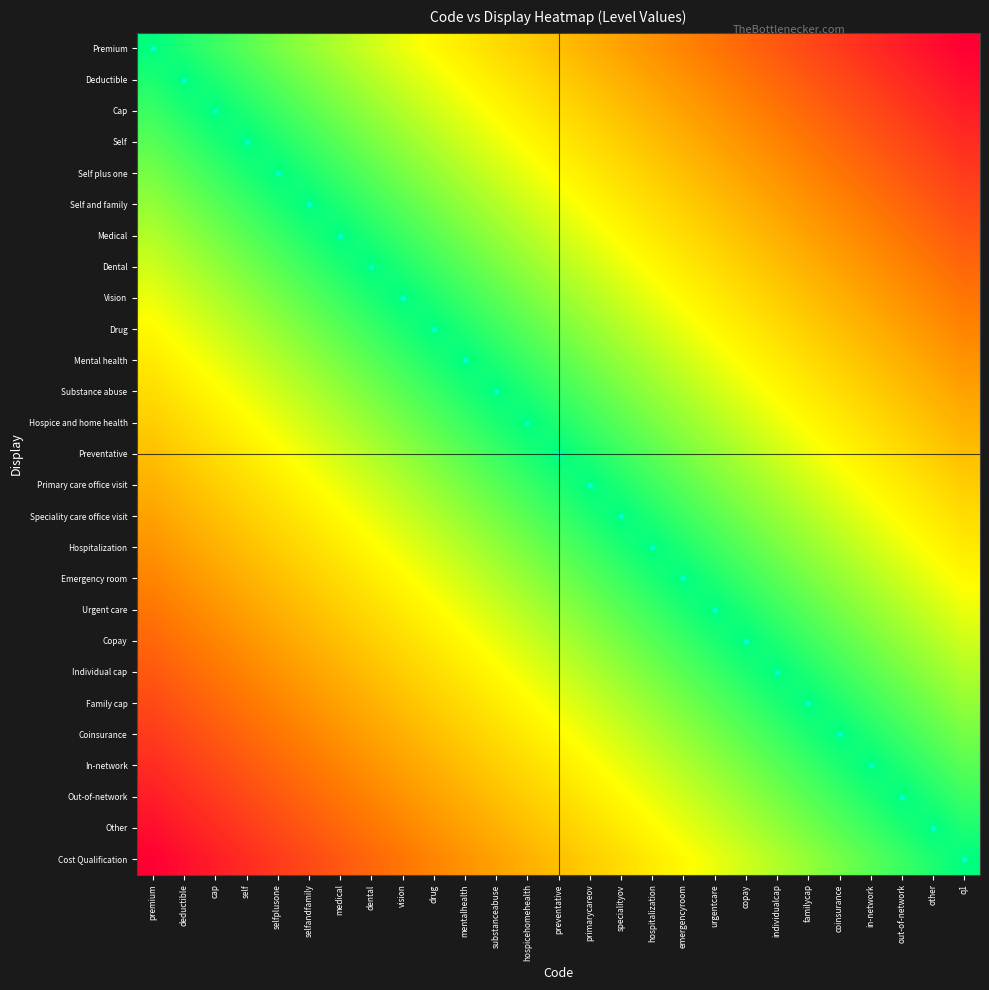

Reading left to right, what are all the values shown in this chart?

Premium: premium=1.0	deductible=1.0	cap=0.9	self=0.9	selfplusone=0.8	selfandfamily=0.8	medical=0.8	dental=0.7	vision=0.7	drug=0.7	mentalhealth=0.6	substanceabuse=0.6	hospicehomehealth=0.5	preventative=0.5	primarycareov=0.5	specialityov=0.4	hospitalization=0.4	emergencyroom=0.3	urgentcare=0.3	copay=0.3	individualcap=0.2	familycap=0.2	coinsurance=0.2	in-network=0.1	out-of-network=0.1	other=0.0	q1=0.0
Deductible: premium=1.0	deductible=1.0	cap=1.0	self=0.9	selfplusone=0.9	selfandfamily=0.8	medical=0.8	dental=0.8	vision=0.7	drug=0.7	mentalhealth=0.7	substanceabuse=0.6	hospicehomehealth=0.6	preventative=0.5	primarycareov=0.5	specialityov=0.5	hospitalization=0.4	emergencyroom=0.4	urgentcare=0.3	copay=0.3	individualcap=0.3	familycap=0.2	coinsurance=0.2	in-network=0.2	out-of-network=0.1	other=0.1	q1=0.0
Cap: premium=0.9	deductible=1.0	cap=1.0	self=1.0	selfplusone=0.9	selfandfamily=0.9	medical=0.8	dental=0.8	vision=0.8	drug=0.7	mentalhealth=0.7	substanceabuse=0.7	hospicehomehealth=0.6	preventative=0.6	primarycareov=0.5	specialityov=0.5	hospitalization=0.5	emergencyroom=0.4	urgentcare=0.4	copay=0.3	individualcap=0.3	familycap=0.3	coinsurance=0.2	in-network=0.2	out-of-network=0.2	other=0.1	q1=0.1
Self: premium=0.9	deductible=0.9	cap=1.0	self=1.0	selfplusone=1.0	selfandfamily=0.9	medical=0.9	dental=0.8	vision=0.8	drug=0.8	mentalhealth=0.7	substanceabuse=0.7	hospicehomehealth=0.7	preventative=0.6	primarycareov=0.6	specialityov=0.5	hospitalization=0.5	emergencyroom=0.5	urgentcare=0.4	copay=0.4	individualcap=0.3	familycap=0.3	coinsurance=0.3	in-network=0.2	out-of-network=0.2	other=0.2	q1=0.1
Self plus one: premium=0.8	deductible=0.9	cap=0.9	self=1.0	selfplusone=1.0	selfandfamily=1.0	medical=0.9	dental=0.9	vision=0.8	drug=0.8	mentalhealth=0.8	substanceabuse=0.7	hospicehomehealth=0.7	preventative=0.7	primarycareov=0.6	specialityov=0.6	hospitalization=0.5	emergencyroom=0.5	urgentcare=0.5	copay=0.4	individualcap=0.4	familycap=0.3	coinsurance=0.3	in-network=0.3	out-of-network=0.2	other=0.2	q1=0.2
Self and family: premium=0.8	deductible=0.8	cap=0.9	self=0.9	selfplusone=1.0	selfandfamily=1.0	medical=1.0	dental=0.9	vision=0.9	drug=0.8	mentalhealth=0.8	substanceabuse=0.8	hospicehomehealth=0.7	preventative=0.7	primarycareov=0.7	specialityov=0.6	hospitalization=0.6	emergencyroom=0.5	urgentcare=0.5	copay=0.5	individualcap=0.4	familycap=0.4	coinsurance=0.3	in-network=0.3	out-of-network=0.3	other=0.2	q1=0.2
Medical: premium=0.8	deductible=0.8	cap=0.8	self=0.9	selfplusone=0.9	selfandfamily=1.0	medical=1.0	dental=1.0	vision=0.9	drug=0.9	mentalhealth=0.8	substanceabuse=0.8	hospicehomehealth=0.8	preventative=0.7	primarycareov=0.7	specialityov=0.7	hospitalization=0.6	emergencyroom=0.6	urgentcare=0.5	copay=0.5	individualcap=0.5	familycap=0.4	coinsurance=0.4	in-network=0.3	out-of-network=0.3	other=0.3	q1=0.2
Dental: premium=0.7	deductible=0.8	cap=0.8	self=0.8	selfplusone=0.9	selfandfamily=0.9	medical=1.0	dental=1.0	vision=1.0	drug=0.9	mentalhealth=0.9	substanceabuse=0.8	hospicehomehealth=0.8	preventative=0.8	primarycareov=0.7	specialityov=0.7	hospitalization=0.7	emergencyroom=0.6	urgentcare=0.6	copay=0.5	individualcap=0.5	familycap=0.5	coinsurance=0.4	in-network=0.4	out-of-network=0.3	other=0.3	q1=0.3
Vision: premium=0.7	deductible=0.7	cap=0.8	self=0.8	selfplusone=0.8	selfandfamily=0.9	medical=0.9	dental=1.0	vision=1.0	drug=1.0	mentalhealth=0.9	substanceabuse=0.9	hospicehomehealth=0.8	preventative=0.8	primarycareov=0.8	specialityov=0.7	hospitalization=0.7	emergencyroom=0.7	urgentcare=0.6	copay=0.6	individualcap=0.5	familycap=0.5	coinsurance=0.5	in-network=0.4	out-of-network=0.4	other=0.3	q1=0.3
Drug: premium=0.7	deductible=0.7	cap=0.7	self=0.8	selfplusone=0.8	selfandfamily=0.8	medical=0.9	dental=0.9	vision=1.0	drug=1.0	mentalhealth=1.0	substanceabuse=0.9	hospicehomehealth=0.9	preventative=0.8	primarycareov=0.8	specialityov=0.8	hospitalization=0.7	emergencyroom=0.7	urgentcare=0.7	copay=0.6	individualcap=0.6	familycap=0.5	coinsurance=0.5	in-network=0.5	out-of-network=0.4	other=0.4	q1=0.3
Mental health: premium=0.6	deductible=0.7	cap=0.7	self=0.7	selfplusone=0.8	selfandfamily=0.8	medical=0.8	dental=0.9	vision=0.9	drug=1.0	mentalhealth=1.0	substanceabuse=1.0	hospicehomehealth=0.9	preventative=0.9	primarycareov=0.8	specialityov=0.8	hospitalization=0.8	emergencyroom=0.7	urgentcare=0.7	copay=0.7	individualcap=0.6	familycap=0.6	coinsurance=0.5	in-network=0.5	out-of-network=0.5	other=0.4	q1=0.4
Substance abuse: premium=0.6	deductible=0.6	cap=0.7	self=0.7	selfplusone=0.7	selfandfamily=0.8	medical=0.8	dental=0.8	vision=0.9	drug=0.9	mentalhealth=1.0	substanceabuse=1.0	hospicehomehealth=1.0	preventative=0.9	primarycareov=0.9	specialityov=0.8	hospitalization=0.8	emergencyroom=0.8	urgentcare=0.7	copay=0.7	individualcap=0.7	familycap=0.6	coinsurance=0.6	in-network=0.5	out-of-network=0.5	other=0.5	q1=0.4
Hospice and home health: premium=0.5	deductible=0.6	cap=0.6	self=0.7	selfplusone=0.7	selfandfamily=0.7	medical=0.8	dental=0.8	vision=0.8	drug=0.9	mentalhealth=0.9	substanceabuse=1.0	hospicehomehealth=1.0	preventative=1.0	primarycareov=0.9	specialityov=0.9	hospitalization=0.8	emergencyroom=0.8	urgentcare=0.8	copay=0.7	individualcap=0.7	familycap=0.7	coinsurance=0.6	in-network=0.6	out-of-network=0.5	other=0.5	q1=0.5
Preventative: premium=0.5	deductible=0.5	cap=0.6	self=0.6	selfplusone=0.7	selfandfamily=0.7	medical=0.7	dental=0.8	vision=0.8	drug=0.8	mentalhealth=0.9	substanceabuse=0.9	hospicehomehealth=1.0	preventative=1.0	primarycareov=1.0	specialityov=0.9	hospitalization=0.9	emergencyroom=0.8	urgentcare=0.8	copay=0.8	individualcap=0.7	familycap=0.7	coinsurance=0.7	in-network=0.6	out-of-network=0.6	other=0.5	q1=0.5
Primary care office visit: premium=0.5	deductible=0.5	cap=0.5	self=0.6	selfplusone=0.6	selfandfamily=0.7	medical=0.7	dental=0.7	vision=0.8	drug=0.8	mentalhealth=0.8	substanceabuse=0.9	hospicehomehealth=0.9	preventative=1.0	primarycareov=1.0	specialityov=1.0	hospitalization=0.9	emergencyroom=0.9	urgentcare=0.8	copay=0.8	individualcap=0.8	familycap=0.7	coinsurance=0.7	in-network=0.7	out-of-network=0.6	other=0.6	q1=0.5
Speciality care office visit: premium=0.4	deductible=0.5	cap=0.5	self=0.5	selfplusone=0.6	selfandfamily=0.6	medical=0.7	dental=0.7	vision=0.7	drug=0.8	mentalhealth=0.8	substanceabuse=0.8	hospicehomehealth=0.9	preventative=0.9	primarycareov=1.0	specialityov=1.0	hospitalization=1.0	emergencyroom=0.9	urgentcare=0.9	copay=0.8	individualcap=0.8	familycap=0.8	coinsurance=0.7	in-network=0.7	out-of-network=0.7	other=0.6	q1=0.6
Hospitalization: premium=0.4	deductible=0.4	cap=0.5	self=0.5	selfplusone=0.5	selfandfamily=0.6	medical=0.6	dental=0.7	vision=0.7	drug=0.7	mentalhealth=0.8	substanceabuse=0.8	hospicehomehealth=0.8	preventative=0.9	primarycareov=0.9	specialityov=1.0	hospitalization=1.0	emergencyroom=1.0	urgentcare=0.9	copay=0.9	individualcap=0.8	familycap=0.8	coinsurance=0.8	in-network=0.7	out-of-network=0.7	other=0.7	q1=0.6
Emergency room: premium=0.3	deductible=0.4	cap=0.4	self=0.5	selfplusone=0.5	selfandfamily=0.5	medical=0.6	dental=0.6	vision=0.7	drug=0.7	mentalhealth=0.7	substanceabuse=0.8	hospicehomehealth=0.8	preventative=0.8	primarycareov=0.9	specialityov=0.9	hospitalization=1.0	emergencyroom=1.0	urgentcare=1.0	copay=0.9	individualcap=0.9	familycap=0.8	coinsurance=0.8	in-network=0.8	out-of-network=0.7	other=0.7	q1=0.7
Urgent care: premium=0.3	deductible=0.3	cap=0.4	self=0.4	selfplusone=0.5	selfandfamily=0.5	medical=0.5	dental=0.6	vision=0.6	drug=0.7	mentalhealth=0.7	substanceabuse=0.7	hospicehomehealth=0.8	preventative=0.8	primarycareov=0.8	specialityov=0.9	hospitalization=0.9	emergencyroom=1.0	urgentcare=1.0	copay=1.0	individualcap=0.9	familycap=0.9	coinsurance=0.8	in-network=0.8	out-of-network=0.8	other=0.7	q1=0.7
Copay: premium=0.3	deductible=0.3	cap=0.3	self=0.4	selfplusone=0.4	selfandfamily=0.5	medical=0.5	dental=0.5	vision=0.6	drug=0.6	mentalhealth=0.7	substanceabuse=0.7	hospicehomehealth=0.7	preventative=0.8	primarycareov=0.8	specialityov=0.8	hospitalization=0.9	emergencyroom=0.9	urgentcare=1.0	copay=1.0	individualcap=1.0	familycap=0.9	coinsurance=0.9	in-network=0.8	out-of-network=0.8	other=0.8	q1=0.7
Individual cap: premium=0.2	deductible=0.3	cap=0.3	self=0.3	selfplusone=0.4	selfandfamily=0.4	medical=0.5	dental=0.5	vision=0.5	drug=0.6	mentalhealth=0.6	substanceabuse=0.7	hospicehomehealth=0.7	preventative=0.7	primarycareov=0.8	specialityov=0.8	hospitalization=0.8	emergencyroom=0.9	urgentcare=0.9	copay=1.0	individualcap=1.0	familycap=1.0	coinsurance=0.9	in-network=0.9	out-of-network=0.8	other=0.8	q1=0.8
Family cap: premium=0.2	deductible=0.2	cap=0.3	self=0.3	selfplusone=0.3	selfandfamily=0.4	medical=0.4	dental=0.5	vision=0.5	drug=0.5	mentalhealth=0.6	substanceabuse=0.6	hospicehomehealth=0.7	preventative=0.7	primarycareov=0.7	specialityov=0.8	hospitalization=0.8	emergencyroom=0.8	urgentcare=0.9	copay=0.9	individualcap=1.0	familycap=1.0	coinsurance=1.0	in-network=0.9	out-of-network=0.9	other=0.8	q1=0.8
Coinsurance: premium=0.2	deductible=0.2	cap=0.2	self=0.3	selfplusone=0.3	selfandfamily=0.3	medical=0.4	dental=0.4	vision=0.5	drug=0.5	mentalhealth=0.5	substanceabuse=0.6	hospicehomehealth=0.6	preventative=0.7	primarycareov=0.7	specialityov=0.7	hospitalization=0.8	emergencyroom=0.8	urgentcare=0.8	copay=0.9	individualcap=0.9	familycap=1.0	coinsurance=1.0	in-network=1.0	out-of-network=0.9	other=0.9	q1=0.8
In-network: premium=0.1	deductible=0.2	cap=0.2	self=0.2	selfplusone=0.3	selfandfamily=0.3	medical=0.3	dental=0.4	vision=0.4	drug=0.5	mentalhealth=0.5	substanceabuse=0.5	hospicehomehealth=0.6	preventative=0.6	primarycareov=0.7	specialityov=0.7	hospitalization=0.7	emergencyroom=0.8	urgentcare=0.8	copay=0.8	individualcap=0.9	familycap=0.9	coinsurance=1.0	in-network=1.0	out-of-network=1.0	other=0.9	q1=0.9
Out-of-network: premium=0.1	deductible=0.1	cap=0.2	self=0.2	selfplusone=0.2	selfandfamily=0.3	medical=0.3	dental=0.3	vision=0.4	drug=0.4	mentalhealth=0.5	substanceabuse=0.5	hospicehomehealth=0.5	preventative=0.6	primarycareov=0.6	specialityov=0.7	hospitalization=0.7	emergencyroom=0.7	urgentcare=0.8	copay=0.8	individualcap=0.8	familycap=0.9	coinsurance=0.9	in-network=1.0	out-of-network=1.0	other=1.0	q1=0.9
Other: premium=0.0	deductible=0.1	cap=0.1	self=0.2	selfplusone=0.2	selfandfamily=0.2	medical=0.3	dental=0.3	vision=0.3	drug=0.4	mentalhealth=0.4	substanceabuse=0.5	hospicehomehealth=0.5	preventative=0.5	primarycareov=0.6	specialityov=0.6	hospitalization=0.7	emergencyroom=0.7	urgentcare=0.7	copay=0.8	individualcap=0.8	familycap=0.8	coinsurance=0.9	in-network=0.9	out-of-network=1.0	other=1.0	q1=1.0
Cost Qualification: premium=0.0	deductible=0.0	cap=0.1	self=0.1	selfplusone=0.2	selfandfamily=0.2	medical=0.2	dental=0.3	vision=0.3	drug=0.3	mentalhealth=0.4	substanceabuse=0.4	hospicehomehealth=0.5	preventative=0.5	primarycareov=0.5	specialityov=0.6	hospitalization=0.6	emergencyroom=0.7	urgentcare=0.7	copay=0.7	individualcap=0.8	familycap=0.8	coinsurance=0.8	in-network=0.9	out-of-network=0.9	other=1.0	q1=1.0